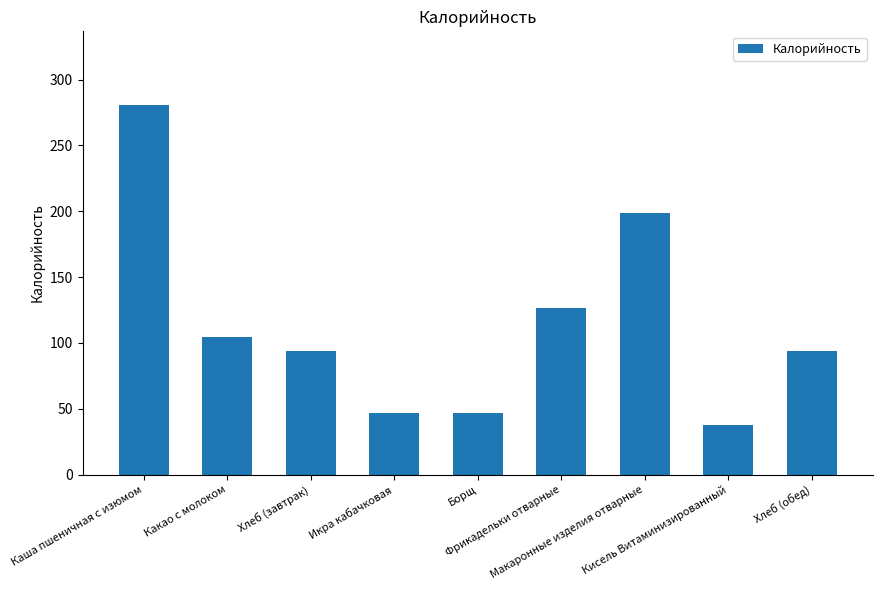

What is the value of the 1st bar from the left?

280.5